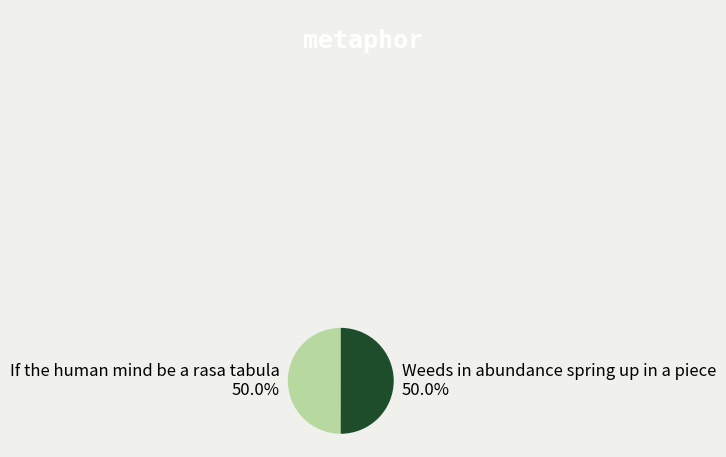

To the nearest percent, what is the combined percentage of Weeds in abundance spring up in a piece and If the human mind be a rasa tabula?

100%